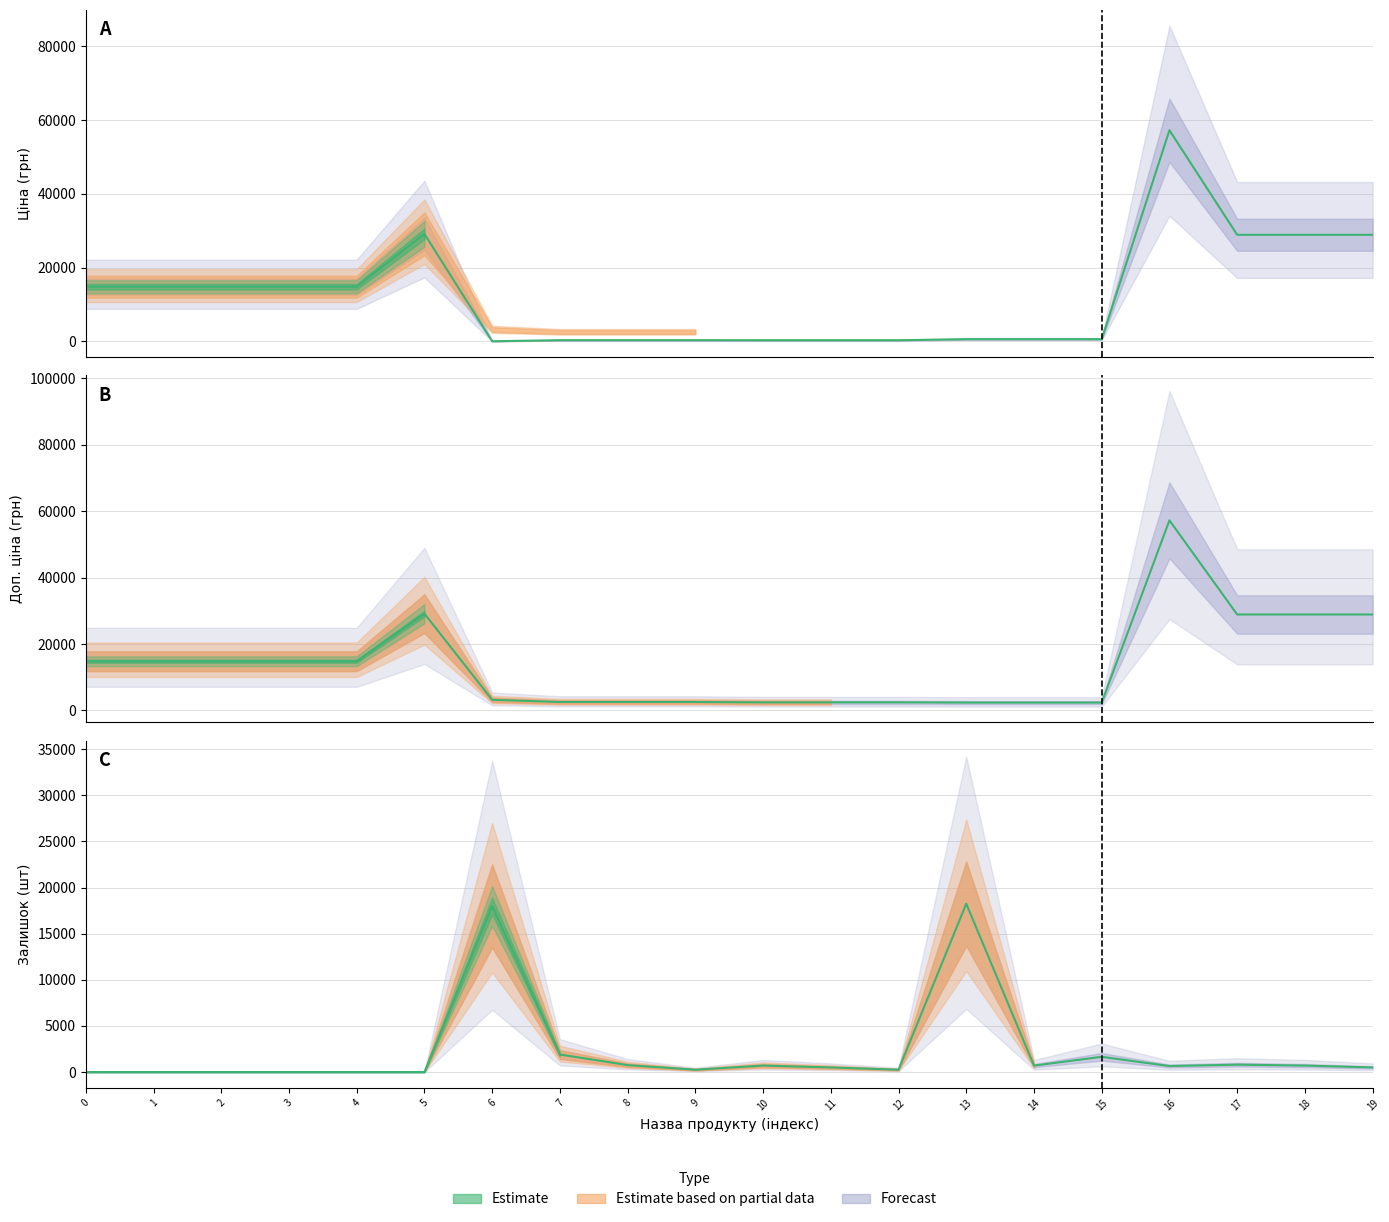

The value of Доп. ціна at 10 is 3715.2. True or false?

False